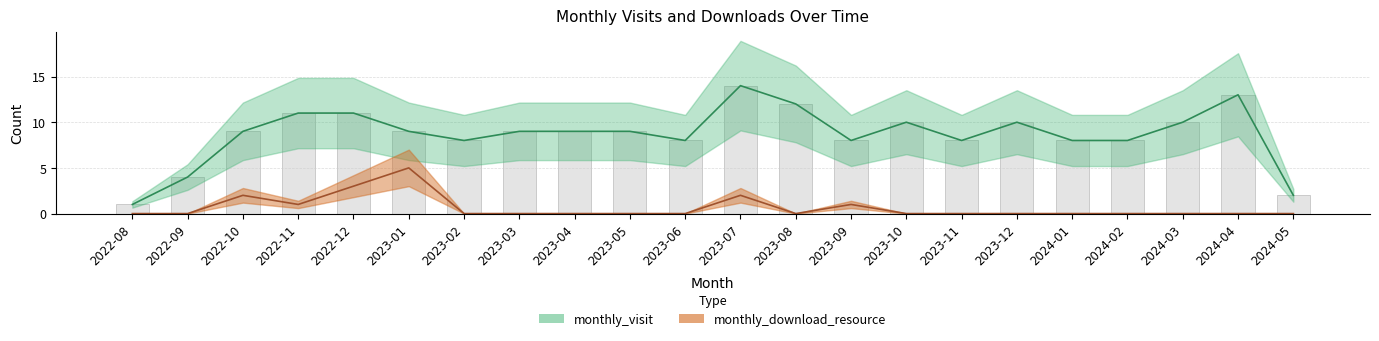

At which label is monthly_visit closest to 7?

2023-02